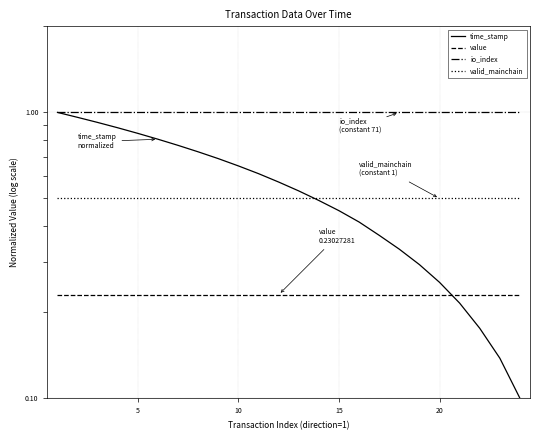

At how many categories does at least one series exceed 0?

24